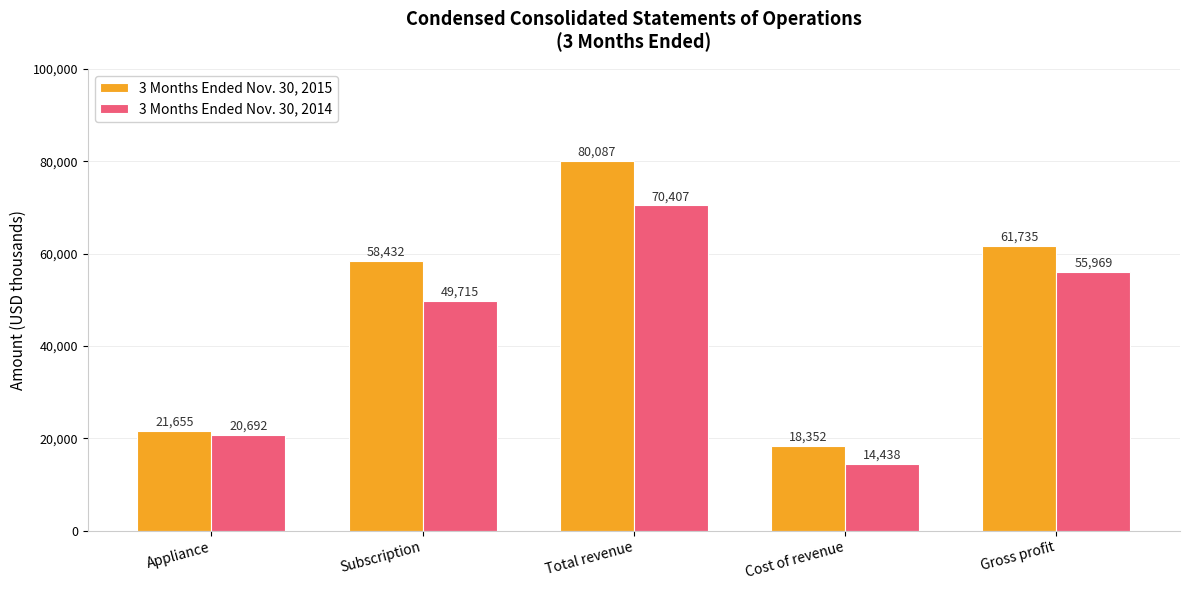

What is the sum of all 3 Months Ended Nov. 30, 2015 values?

240261